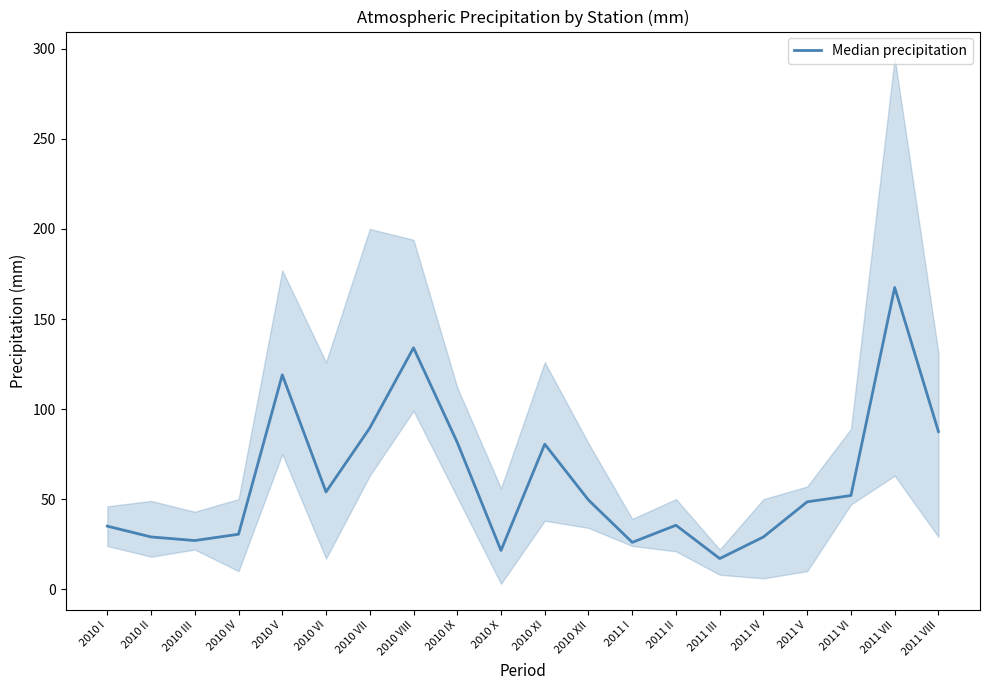

What is the sum of all values?

1214.0